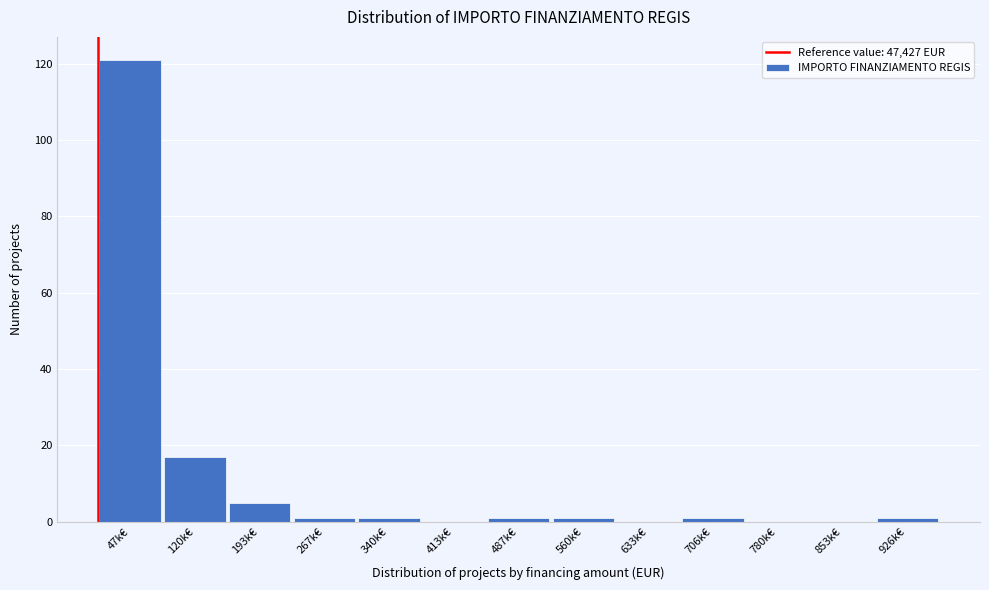

Reading left to right, transcribe all the data shown in this chart.

47k€=121	120k€=17	193k€=5	267k€=1	340k€=1	413k€=0	487k€=1	560k€=1	633k€=0	706k€=1	780k€=0	853k€=0	926k€=1